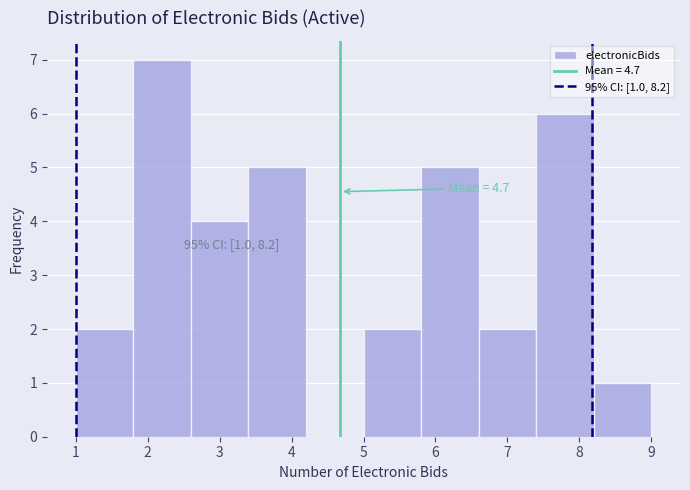

Which range on the x-axis has the tallest bar?

1.8 to 2.6